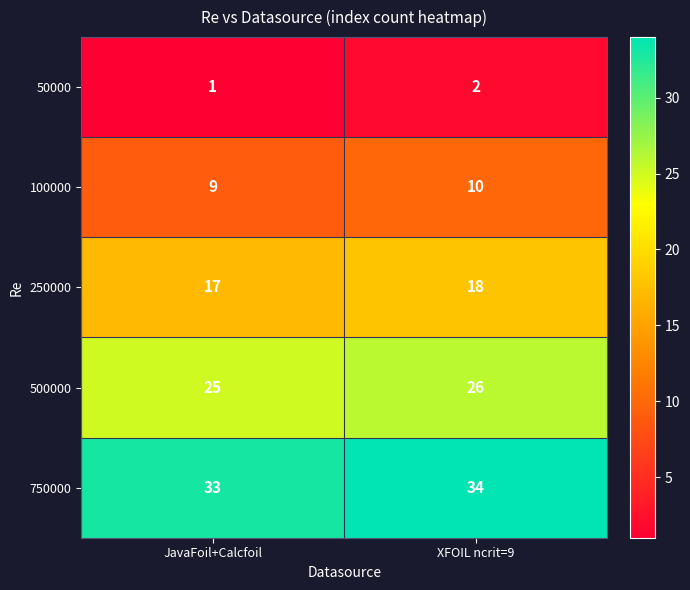

What is the smallest value displayed?

1